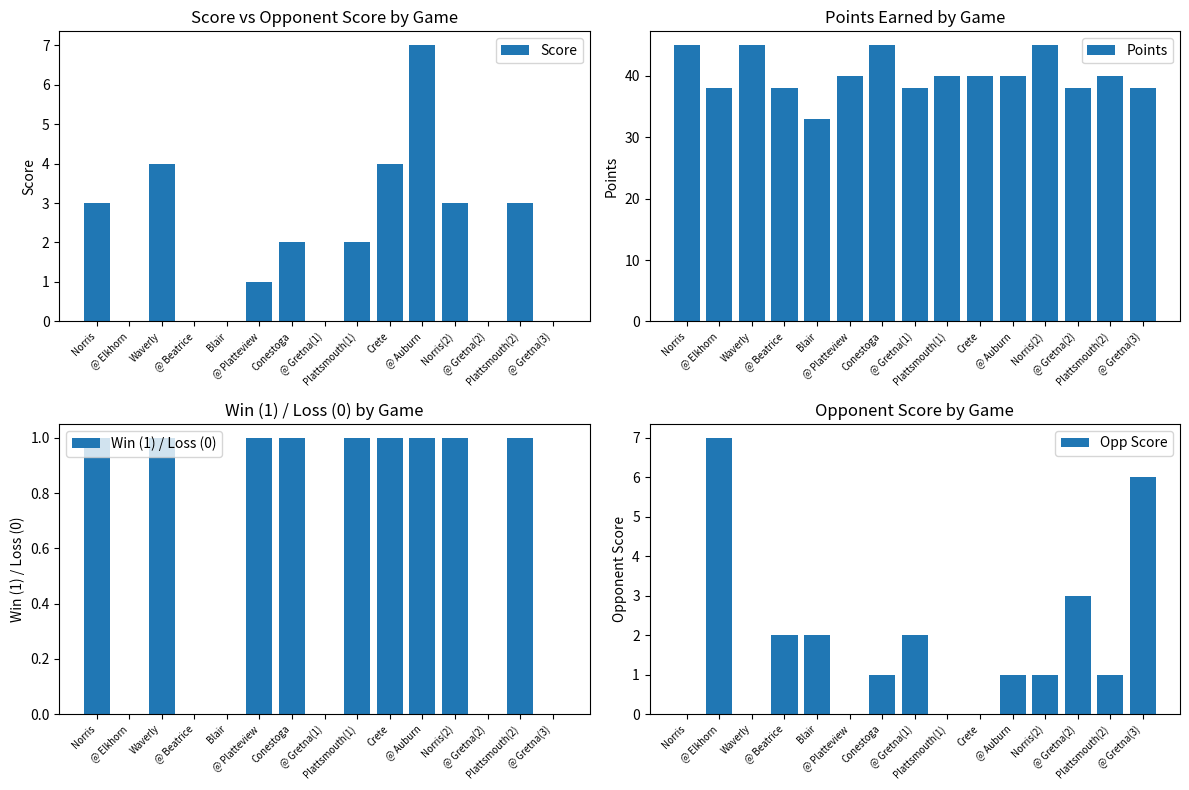

What is the value of the Score bar at the 1st from the left?

3